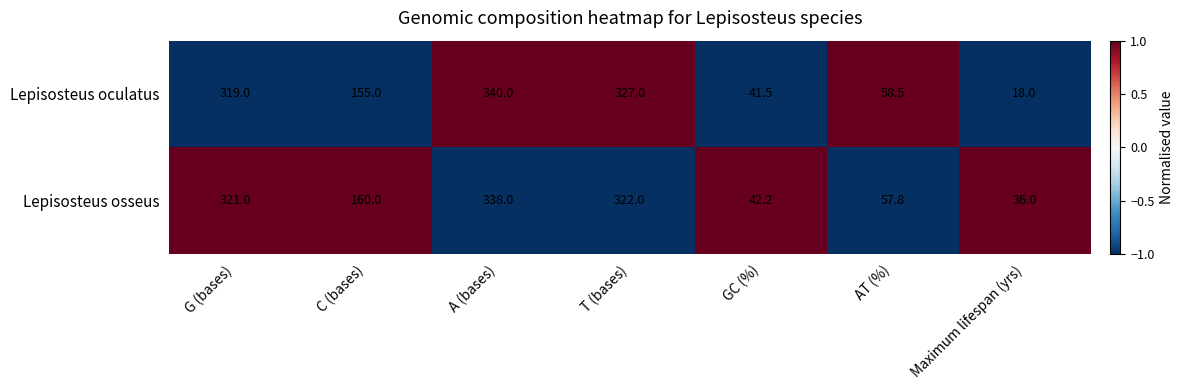

Rank the categories by Lepisosteus oculatus value from lowest to highest.

Maximum lifespan (yrs), GC (%), AT (%), C (bases), G (bases), T (bases), A (bases)